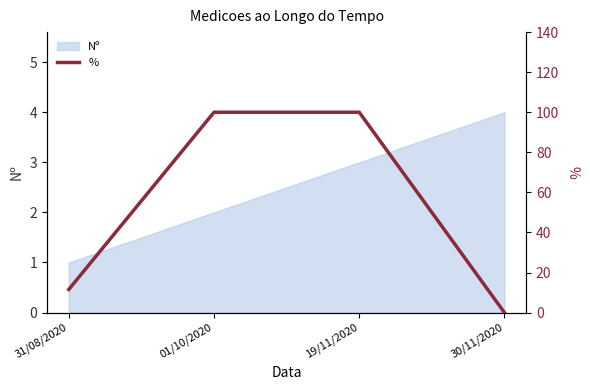

Reading left to right, list all the values displayed in this chart.

31/08/2020=11.6	01/10/2020=100.0	19/11/2020=100.0	30/11/2020=0.0